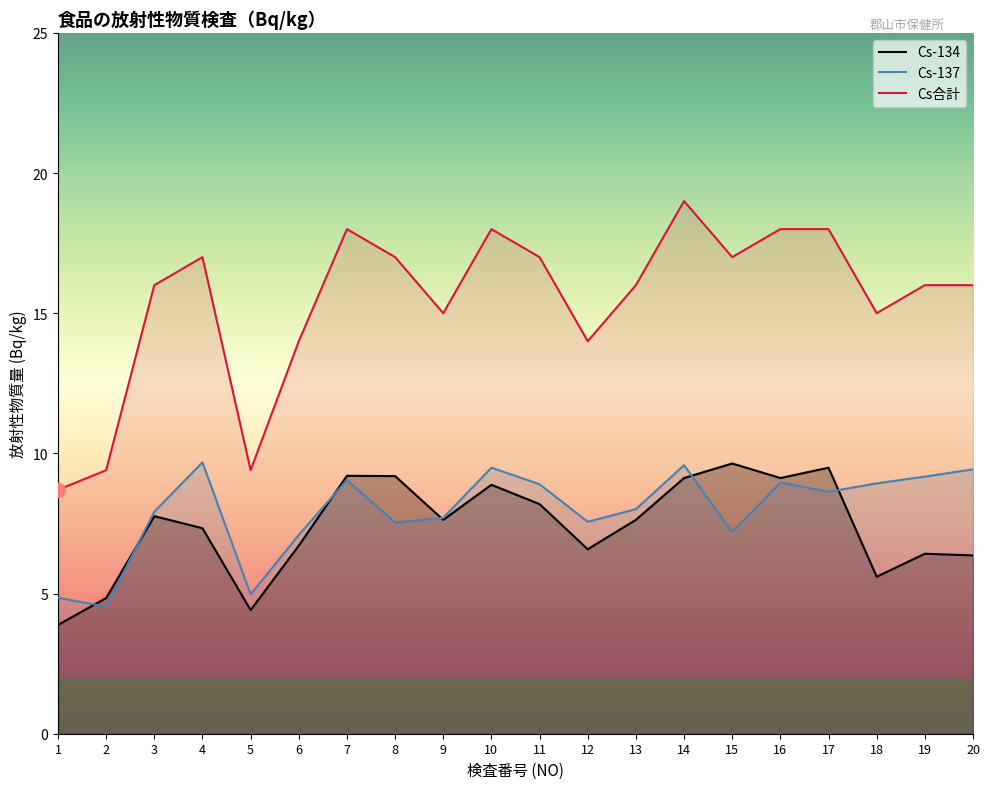

How many times do Cs-134 and Cs-137 cross each other?

6